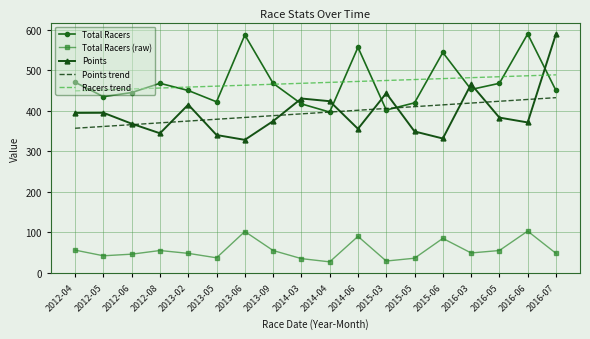

The value of Total Racers (raw) at 2012-04 is 56.0. True or false?

True